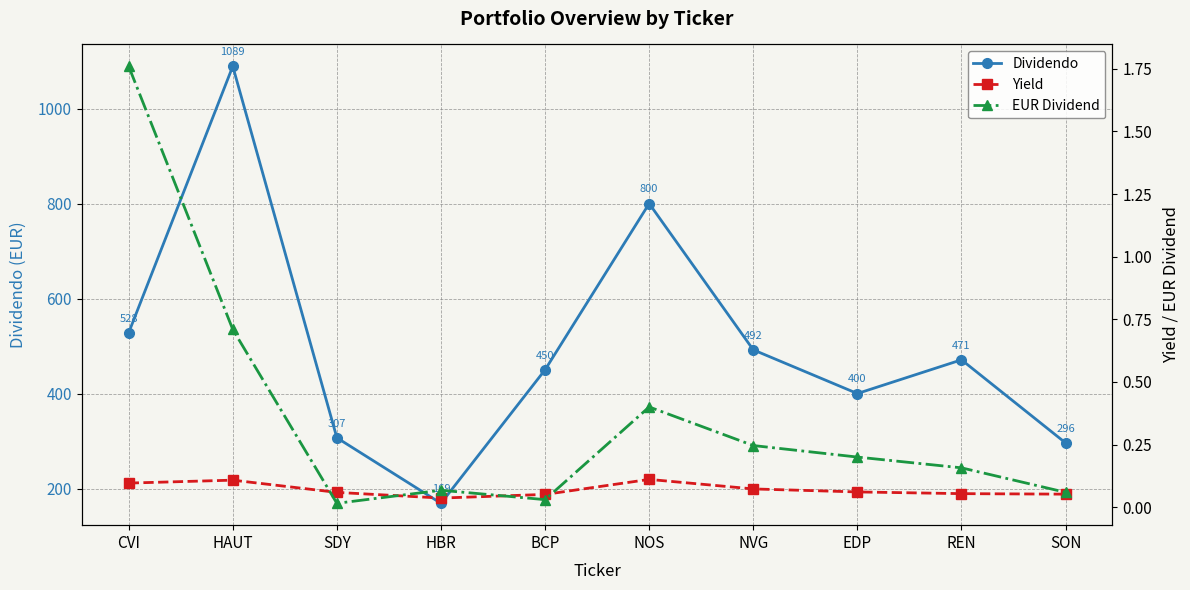

What are all the series names shown in the legend?

Dividendo, Yield, EUR Dividend